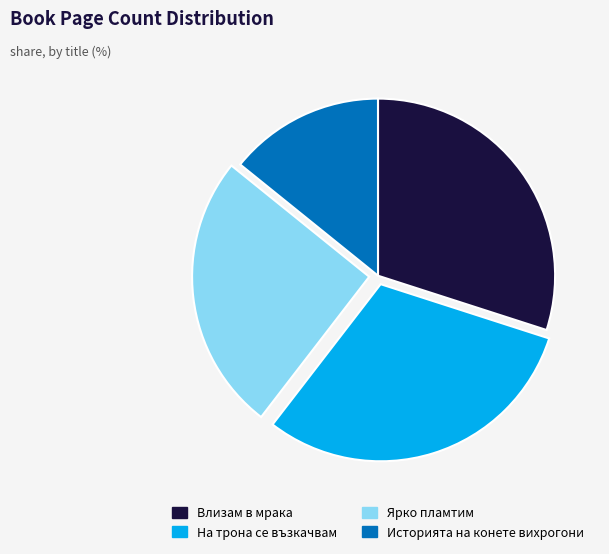

Do На трона се възкачвам and Влизам в мрака together represent more than half of the pie?

Yes